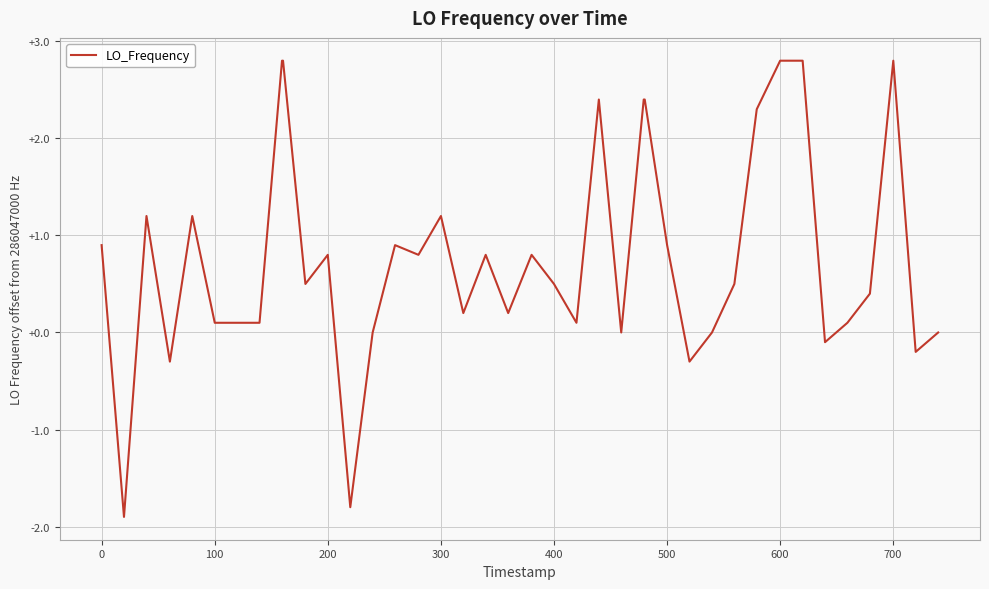

What is the minimum value shown in the chart?

-1.9